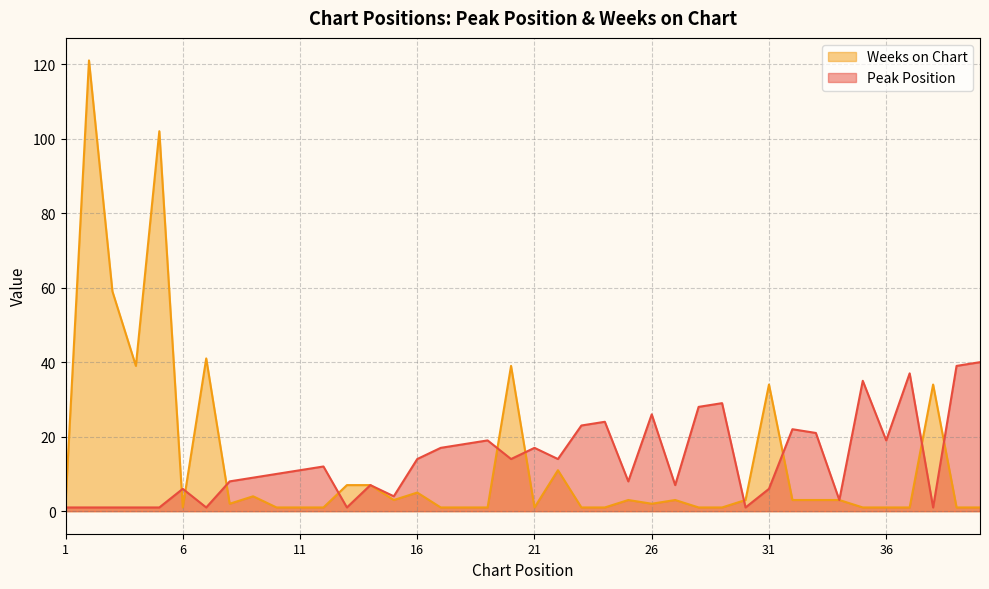

How many lines are shown in the chart?

2